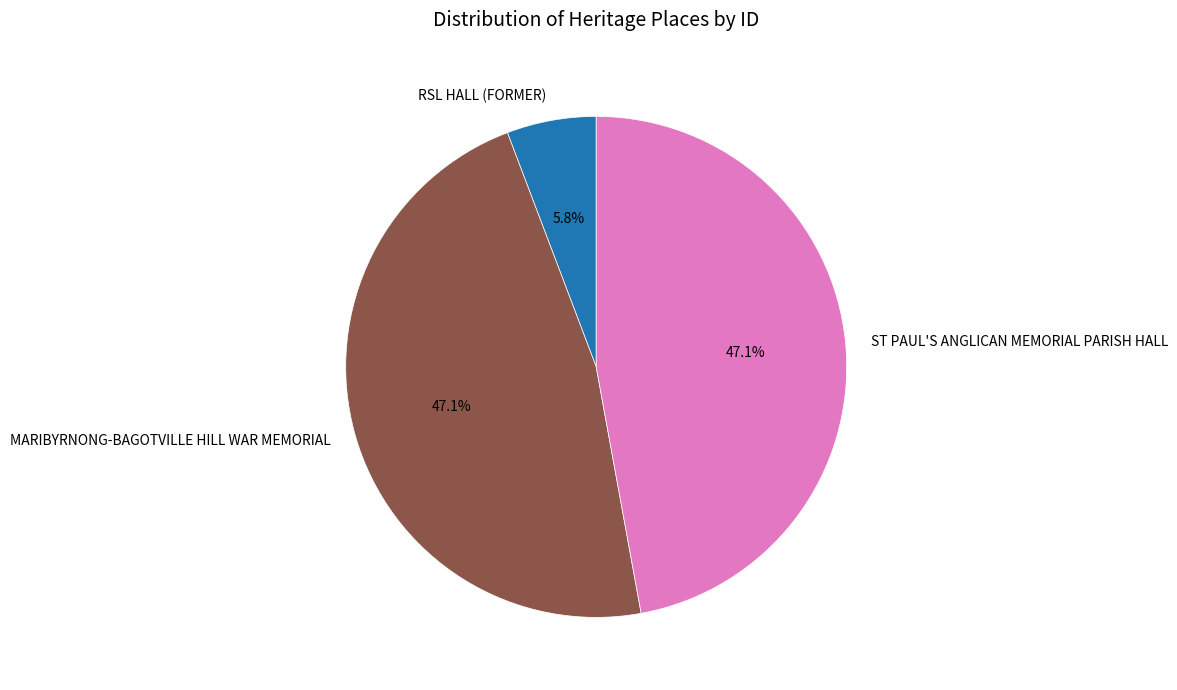

Count the number of slices in the pie.

3